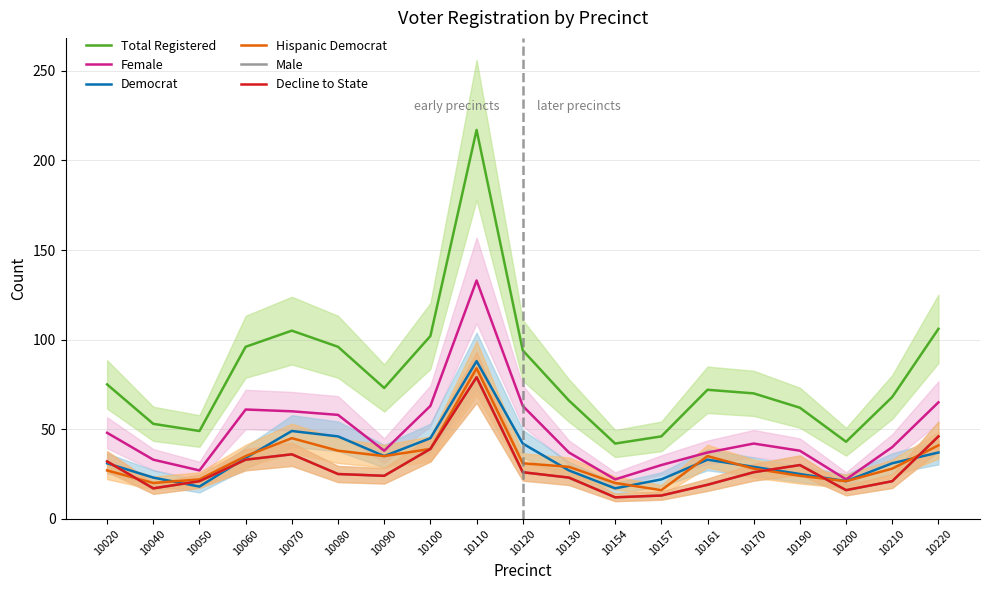

The Hispanic Democrat series shows 16 at 10157. True or false?

True